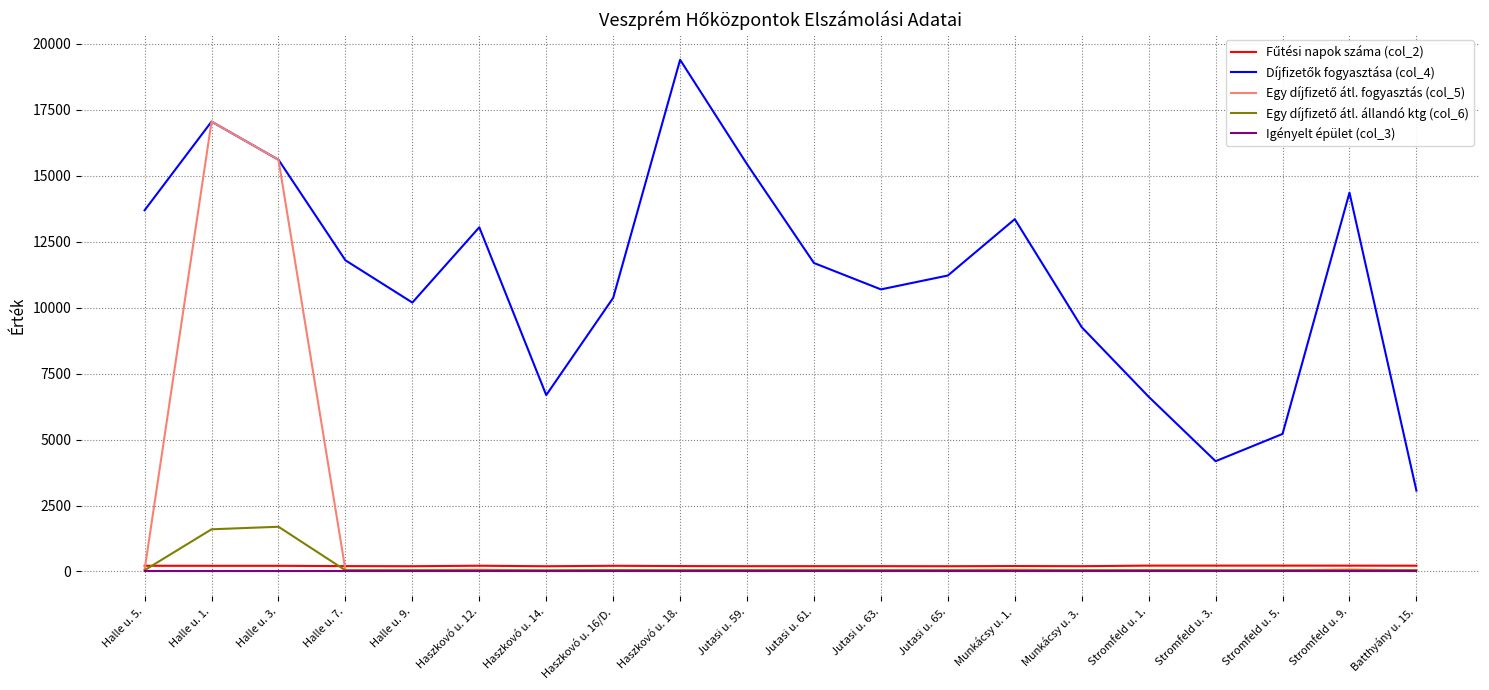

At which category does the chart reach its peak across all series?

Haszkovó u. 18.